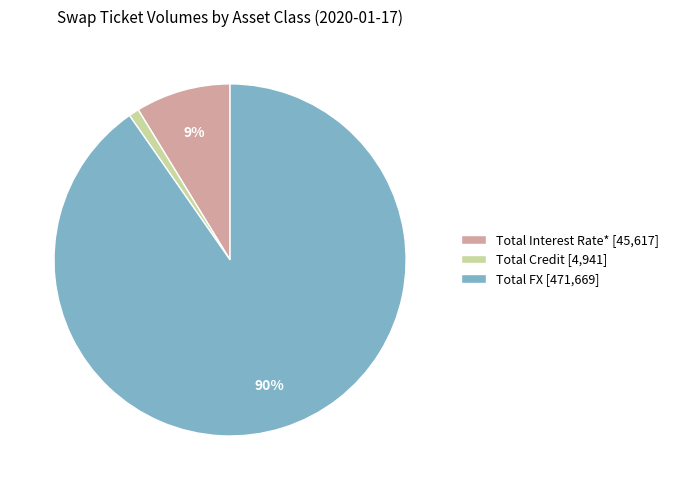

Is Total Interest Rate* the majority of the pie?

No